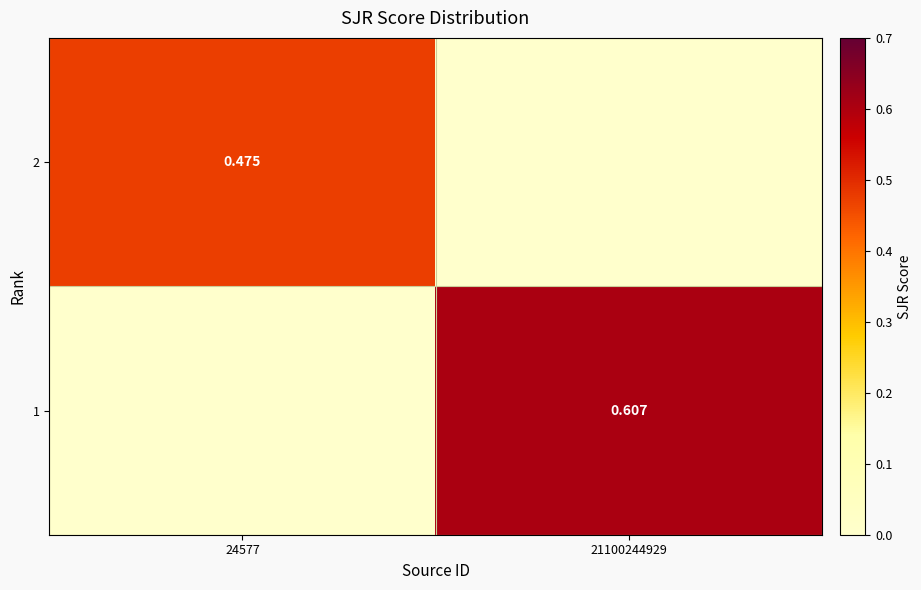

What is the sum of all 1 values?

0.6